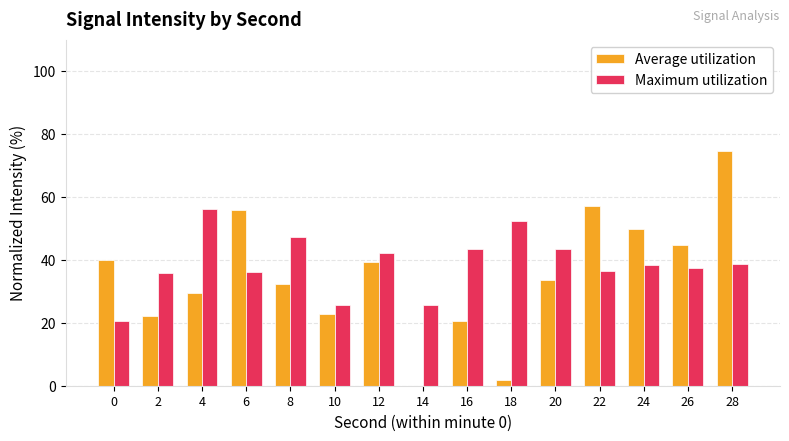

How many values in the Average utilization series exceed 33?

8